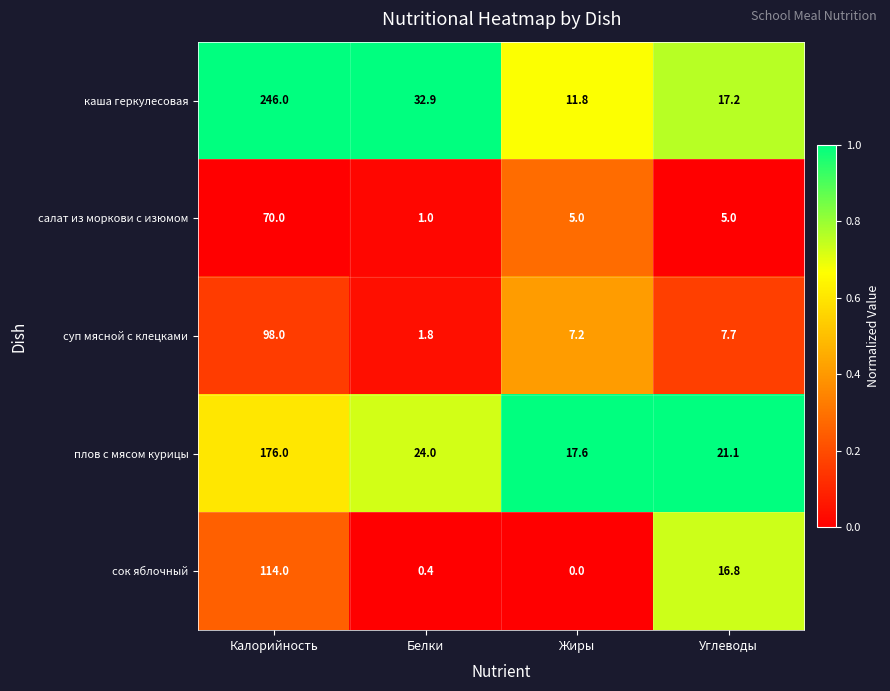

Reading left to right, transcribe all the data shown in this chart.

каша геркулесовая: Калорийность=246.0	Белки=32.9	Жиры=11.8	Углеводы=17.2
салат из моркови с изюмом: Калорийность=70.0	Белки=1.0	Жиры=5.0	Углеводы=5.0
суп мясной с клецками: Калорийность=98.0	Белки=1.8	Жиры=7.2	Углеводы=7.7
плов с мясом курицы: Калорийность=176.0	Белки=24.0	Жиры=17.6	Углеводы=21.1
сок яблочный: Калорийность=114.0	Белки=0.4	Жиры=0.0	Углеводы=16.8